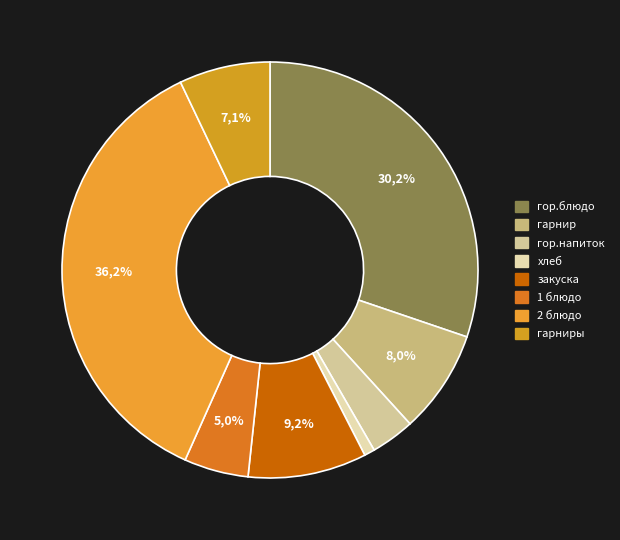

Does 1 блюдо represent more than half of the total?

No